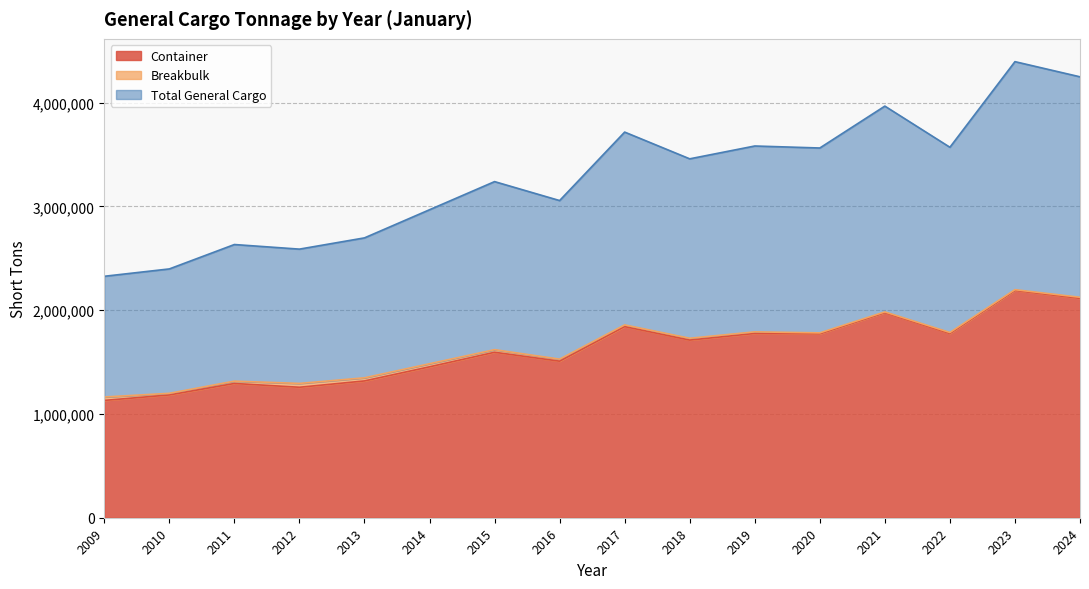

In Total General Cargo, how many points are higher than both neighbors (excluding endpoints)?

6